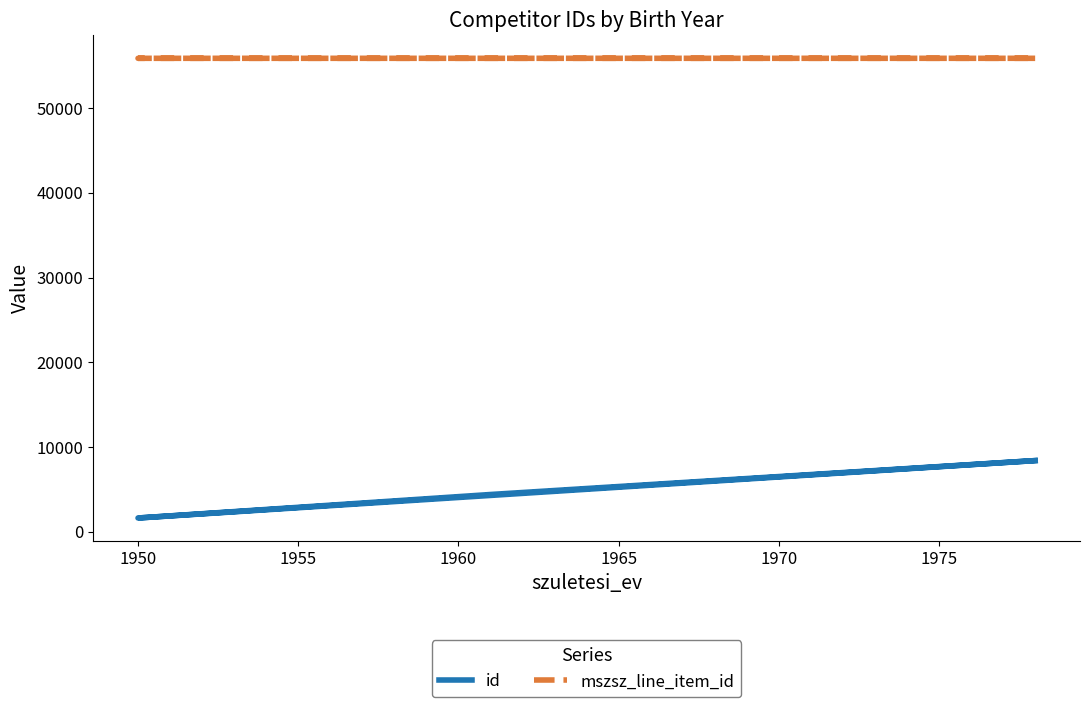

Is the value of id at 1955 greater than the value of mszsz_line_item_id at 1960?

No